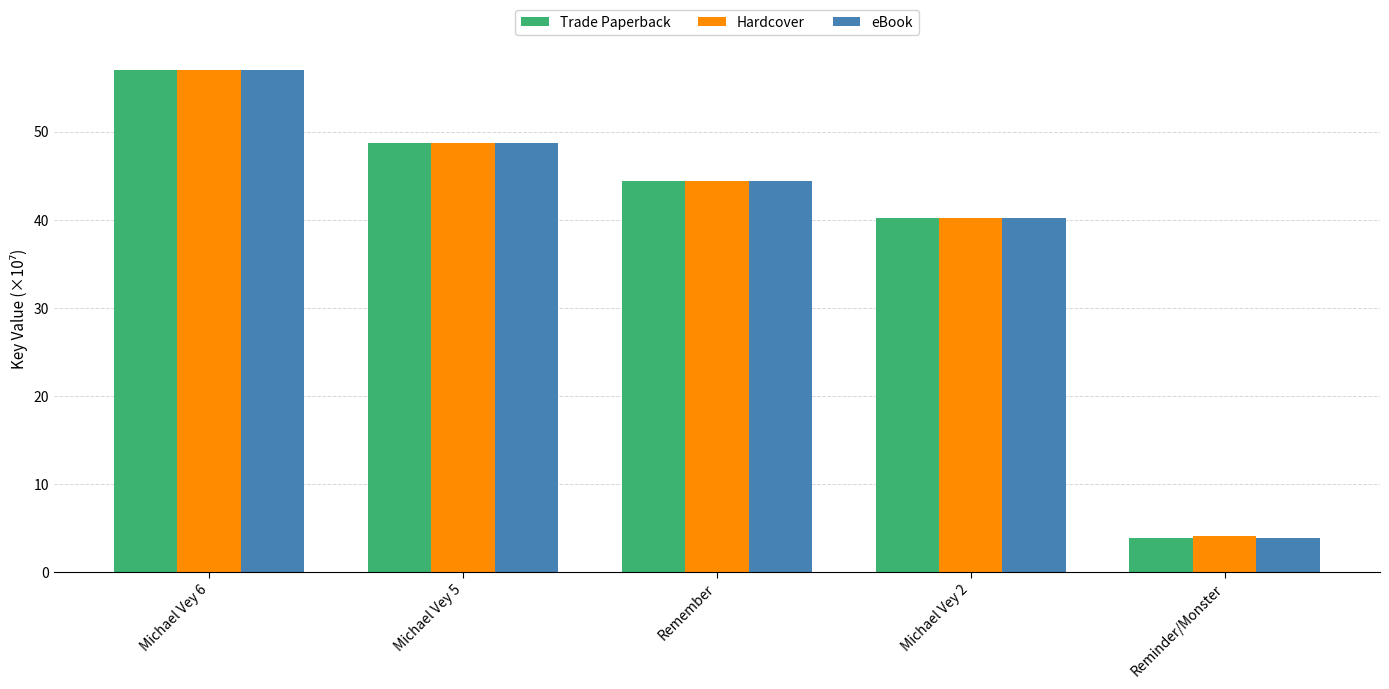

How many bars are there in total?

15